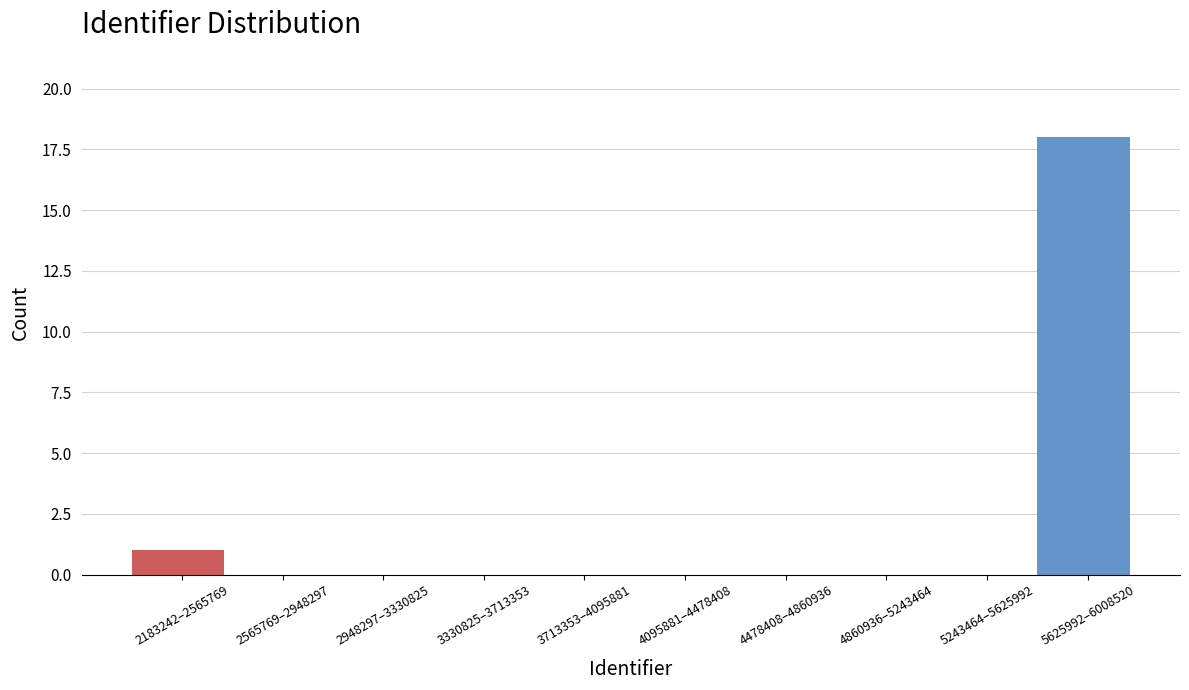

Reading left to right, transcribe all the data shown in this chart.

2183242–2565769=1	2565769–2948297=0	2948297–3330825=0	3330825–3713353=0	3713353–4095881=0	4095881–4478408=0	4478408–4860936=0	4860936–5243464=0	5243464–5625992=0	5625992–6008520=18